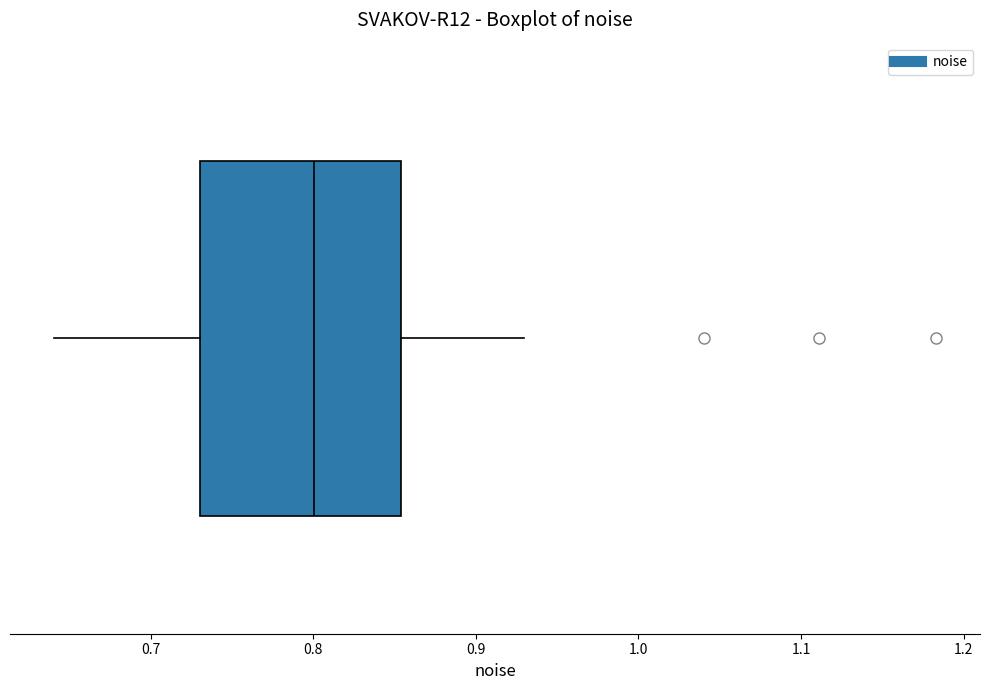

Transcribe this box plot: give where the median line is, the range the box spans, and where the two whiskers end, as read against the x-axis. The values are not printed on the chart, so give them approximately, as read against the axis.

median 0.80, box 0.73 to 0.85, whiskers 0.64 to 0.93